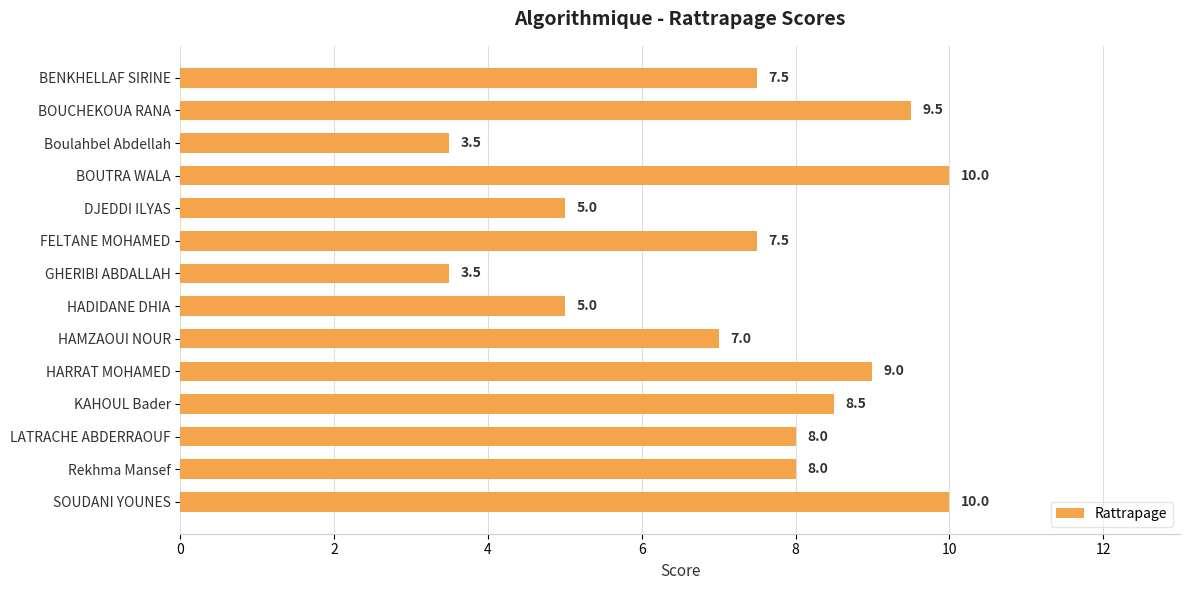

What is the change in value from FELTANE MOHAMED to HARRAT MOHAMED?

+1.5